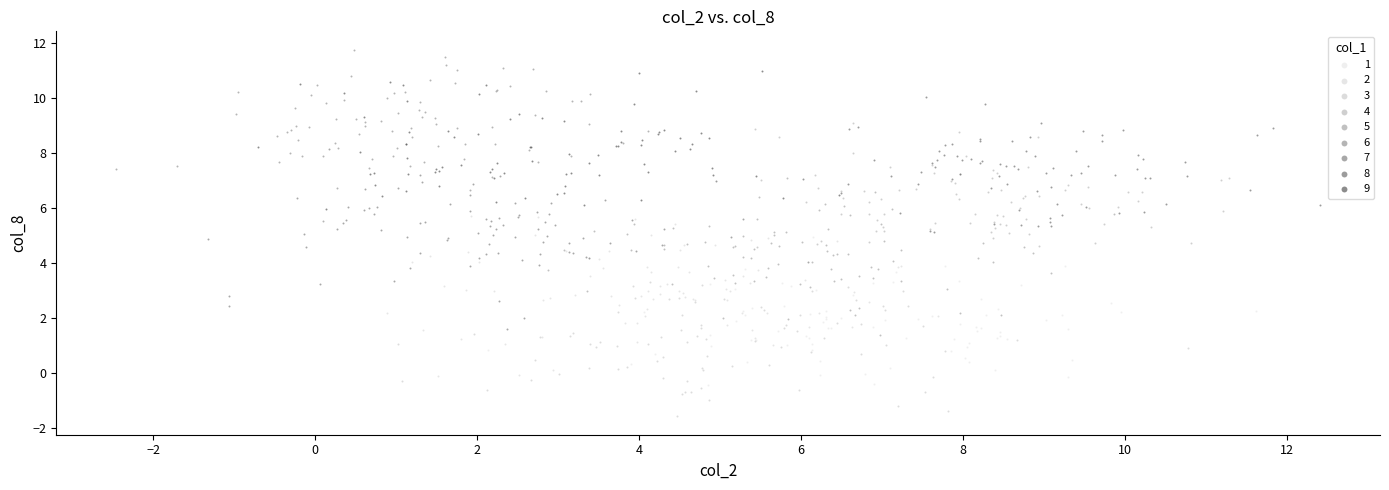

Which series contains the highest Y value?

6